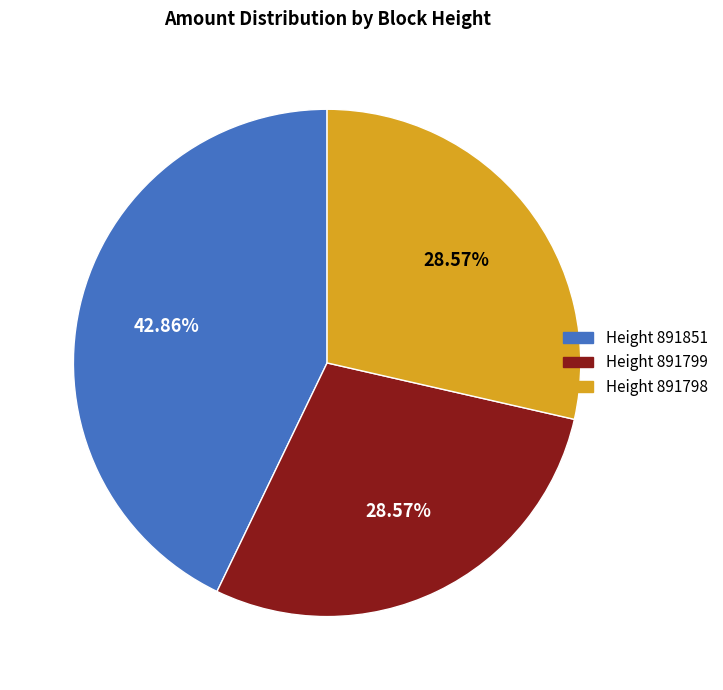

Is there a majority slice in this chart?

No